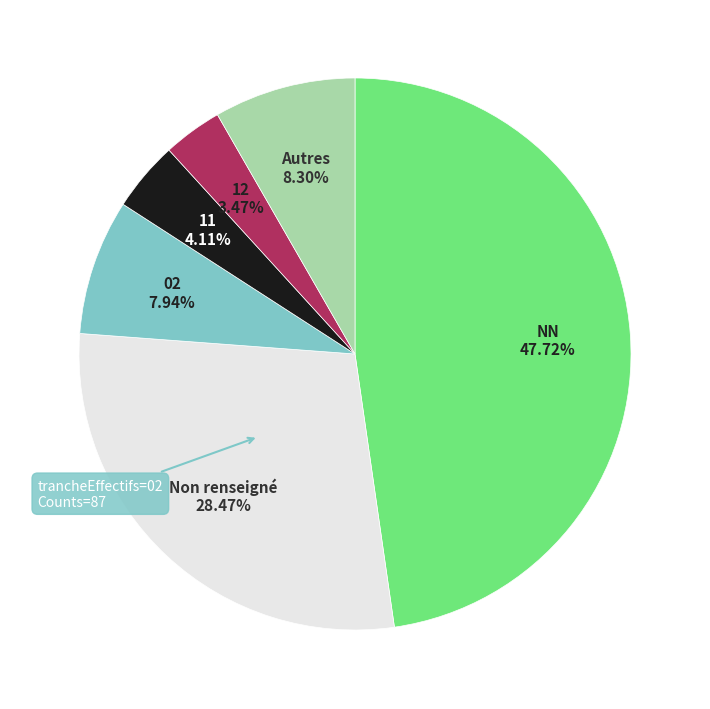

To the nearest percent, what is the average slice percentage?

17%